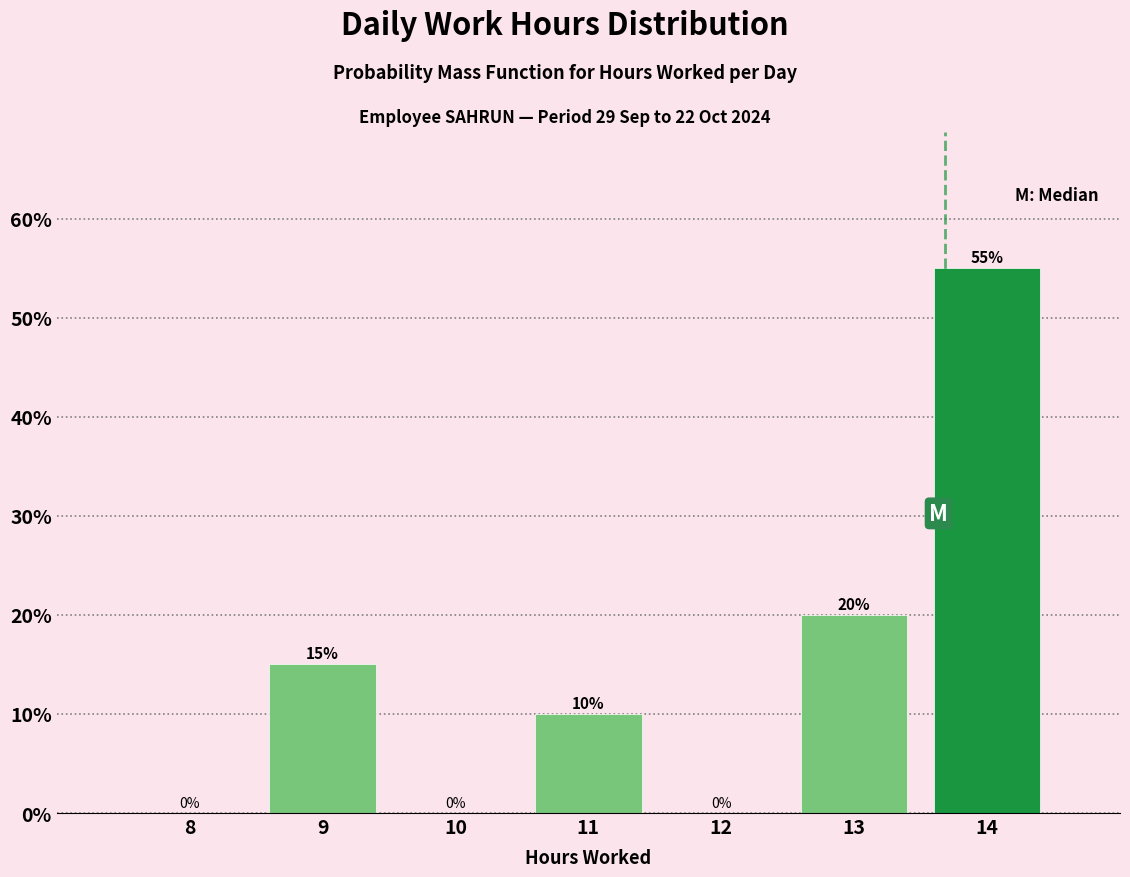

Reading left to right, what are all the values shown in this chart?

8=0.0	9=15.0	10=0.0	11=10.0	12=0.0	13=20.0	14=55.0